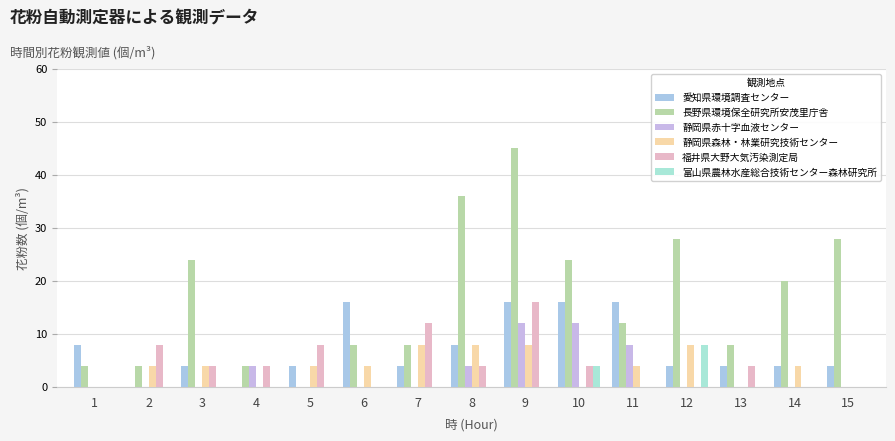

What is the difference between the maximum and minimum values in the 富山県農林水産総合技術センター森林研究所 series?

8